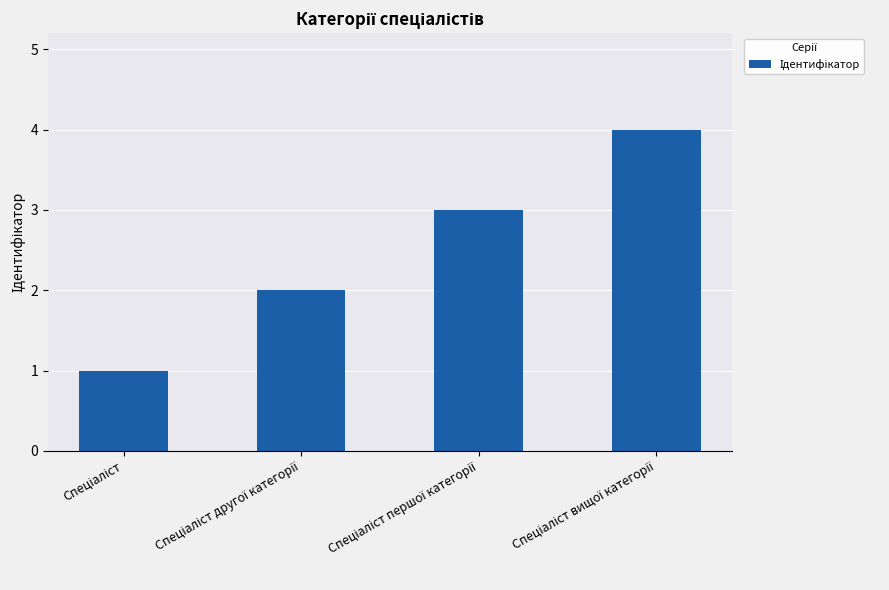

What is the greatest value displayed?

4